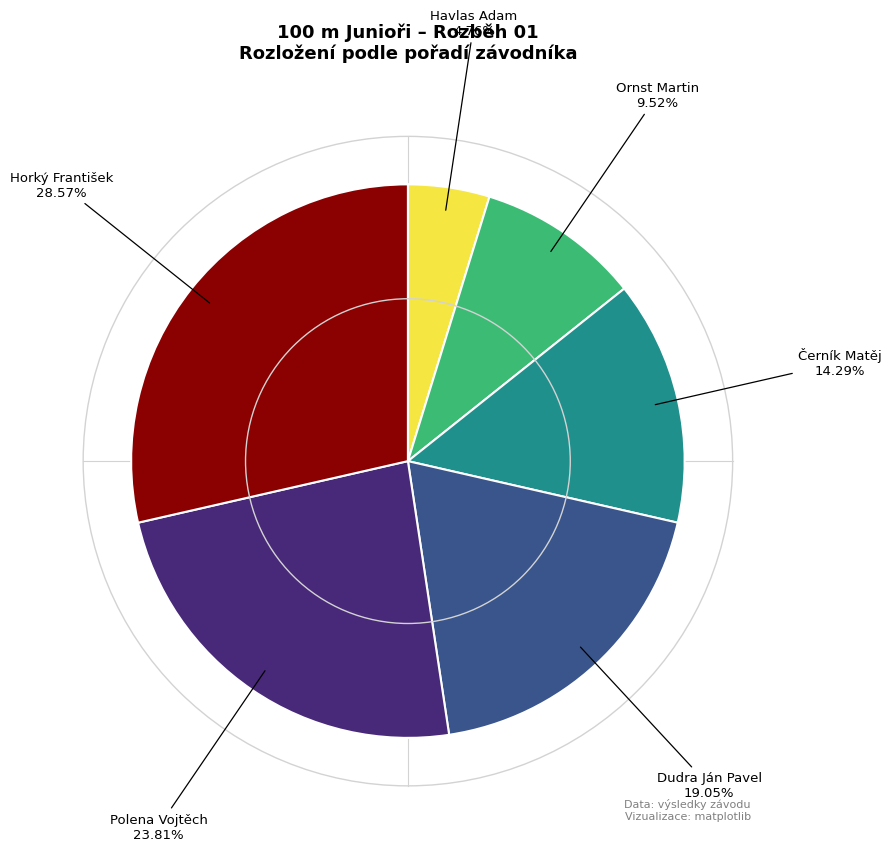

To the nearest percent, what is the difference between the Černík Matěj and Polena Vojtěch slice percentages?

10%